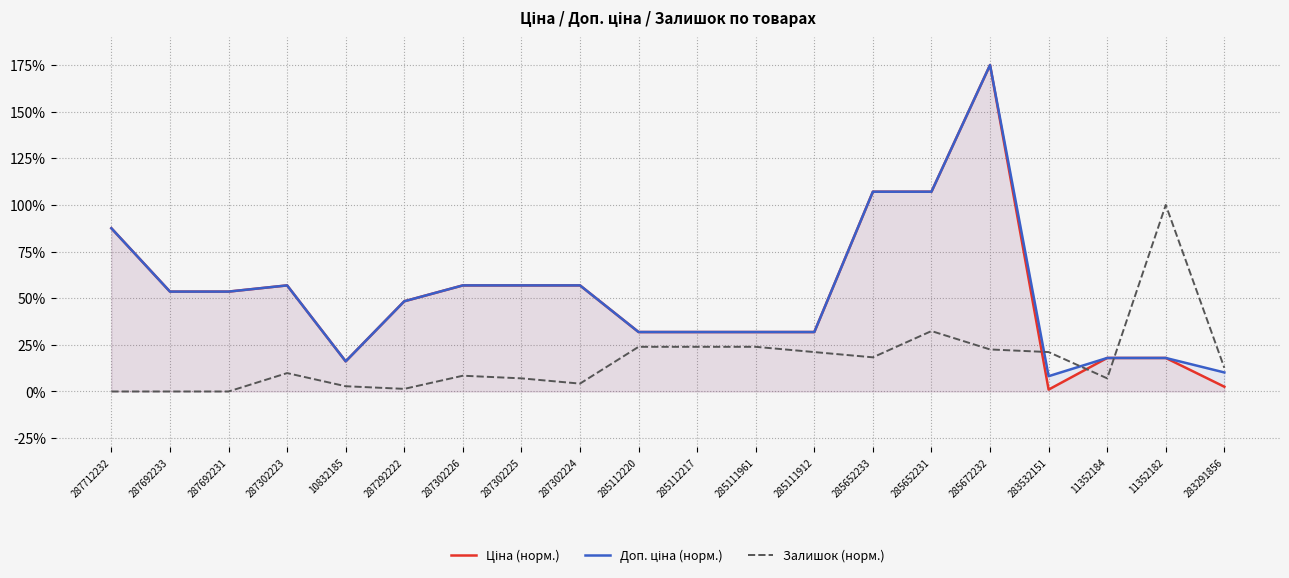

Reading right to left, what are all the values shown in this chart?

Ціна (норм.): 283291856=2.6	11352182=18.0	11352184=18.0	283532151=1.0	285672232=175.0	285652231=107.1	285652233=107.1	285111912=31.9	285111961=31.9	285112217=31.9	285112220=31.9	287302224=56.9	287302225=56.9	287302226=56.9	287292222=48.4	10832185=16.2	287302223=56.9	287692231=53.5	287692233=53.5	287712232=87.5
Доп. ціна (норм.): 283291856=10.2	11352182=18.0	11352184=18.0	283532151=8.2	285672232=175.0	285652231=107.1	285652233=107.1	285111912=31.9	285111961=31.9	285112217=31.9	285112220=31.9	287302224=56.9	287302225=56.9	287302226=56.9	287292222=48.4	10832185=16.2	287302223=56.9	287692231=53.5	287692233=53.5	287712232=87.5
Залишок (норм.): 283291856=12.7	11352182=100.0	11352184=7.0	283532151=21.1	285672232=22.5	285652231=32.4	285652233=18.3	285111912=21.1	285111961=23.9	285112217=23.9	285112220=23.9	287302224=4.2	287302225=7.0	287302226=8.5	287292222=1.4	10832185=2.8	287302223=9.9	287692231=0.0	287692233=0.0	287712232=0.0